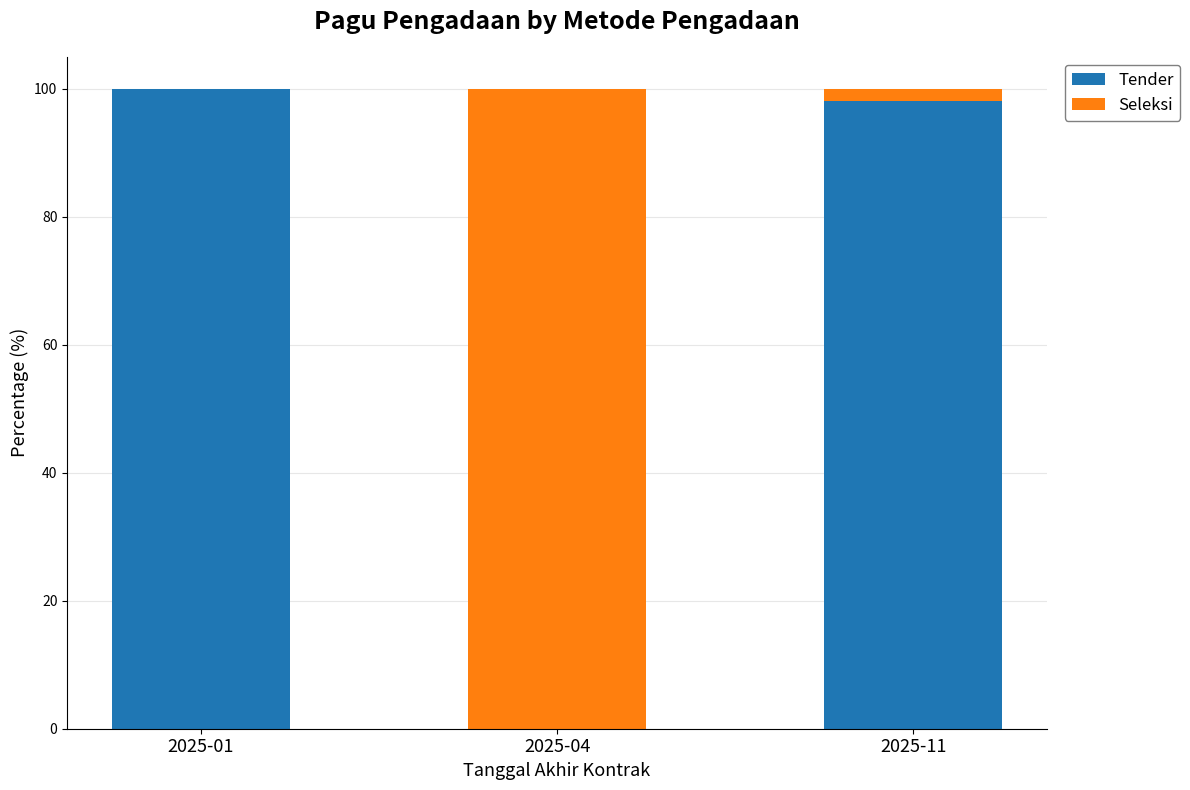

True or false: Tender has a value of 36.6 at 2025-11.

False